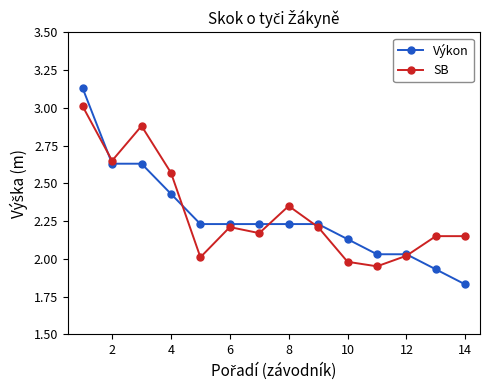

How many times do Výkon and SB cross each other?

5